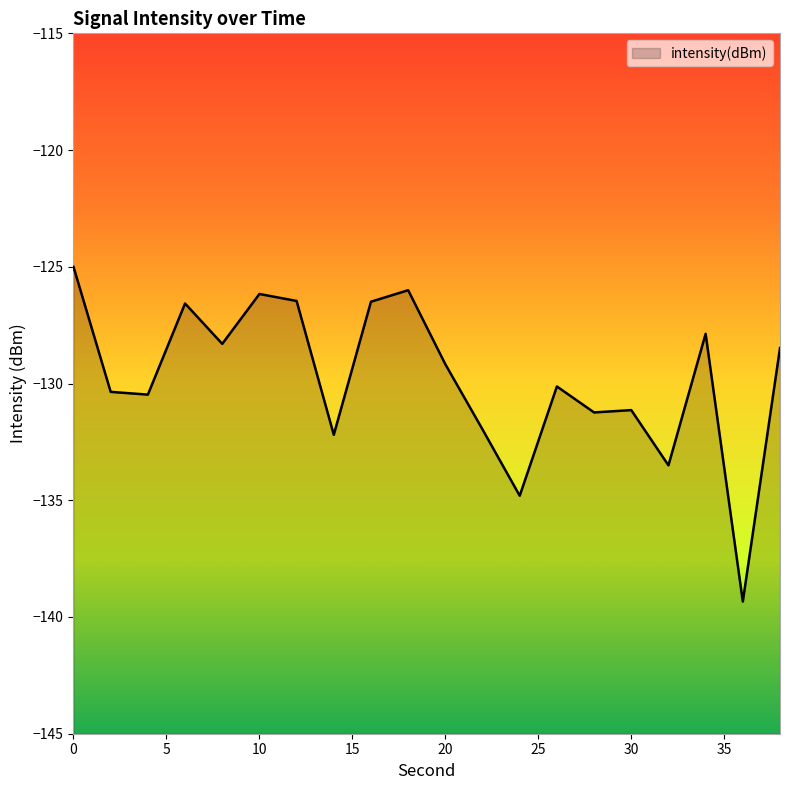

What is the change in value from 2 to 4?

-0.1